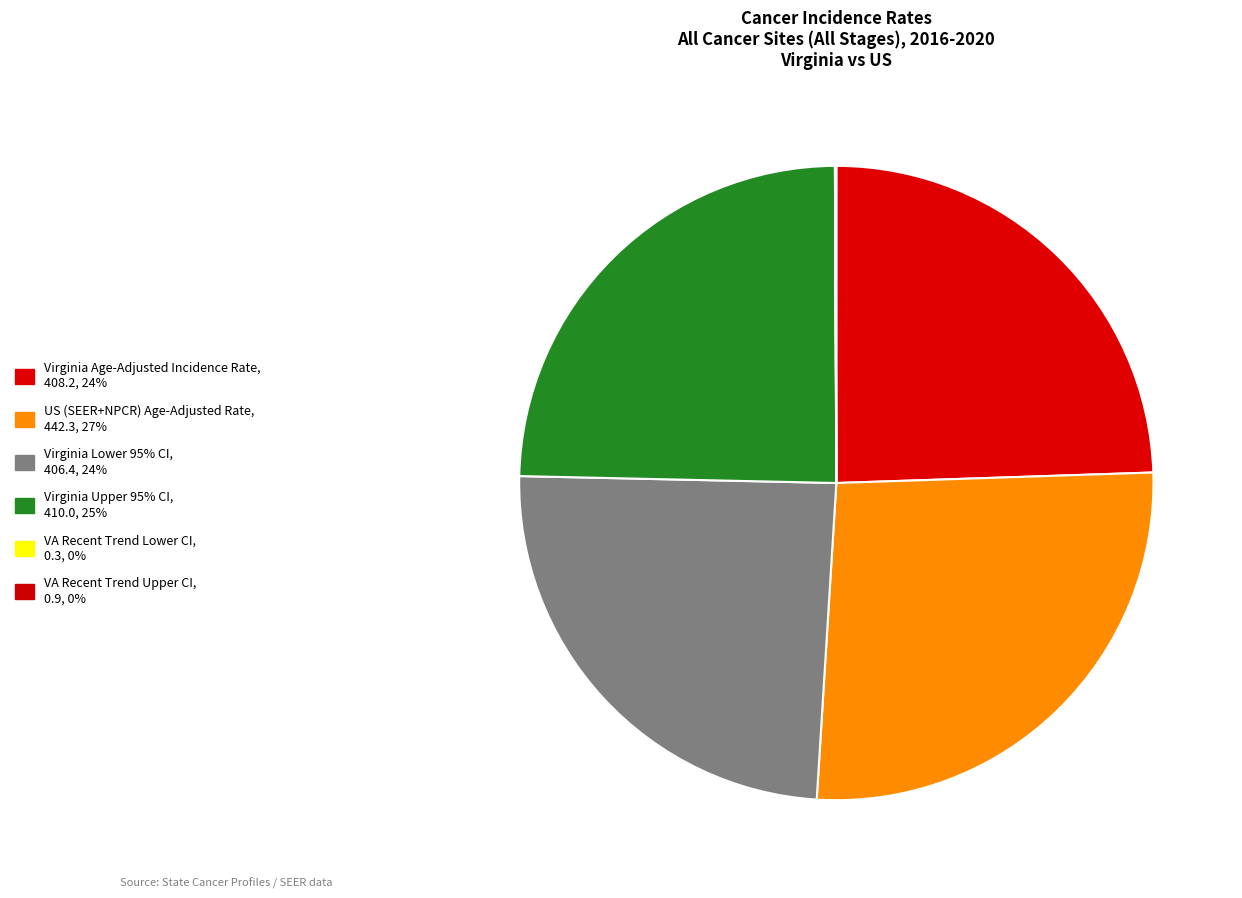

How many segments does this pie chart have?

6